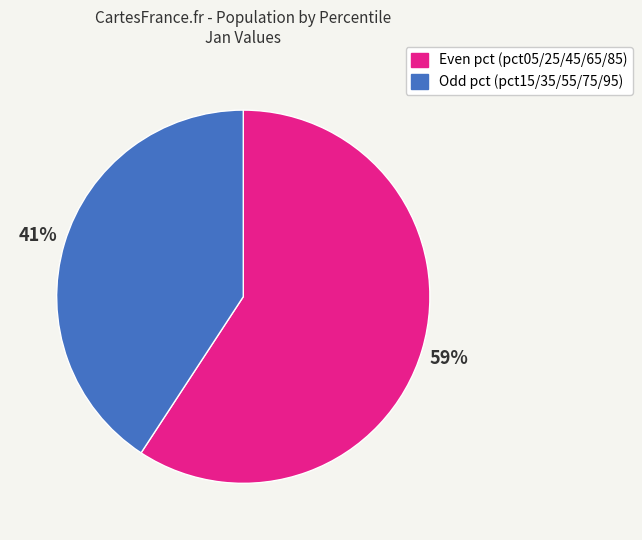

To the nearest percent, what is the difference between the largest and smallest slice percentages?

18%